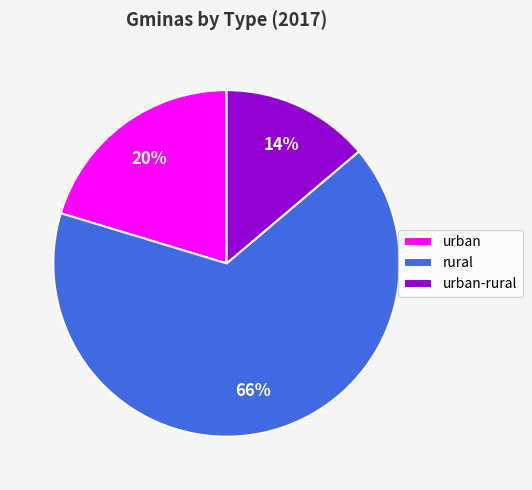

To the nearest percent, what percentage of the pie is urban-rural?

14%